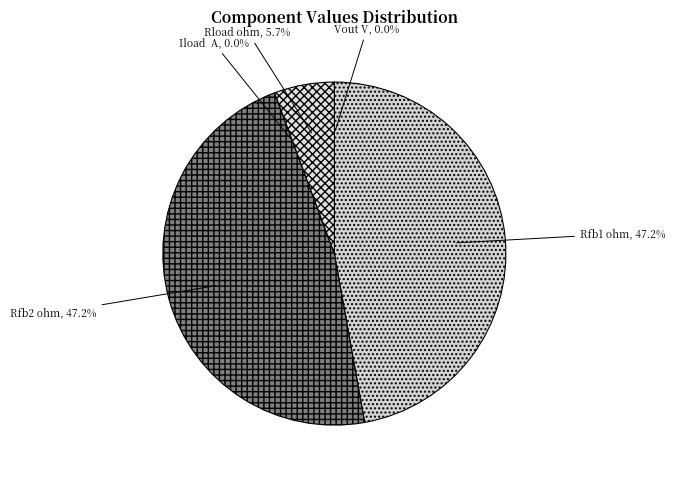

To the nearest percent, what is the average slice percentage?

20%